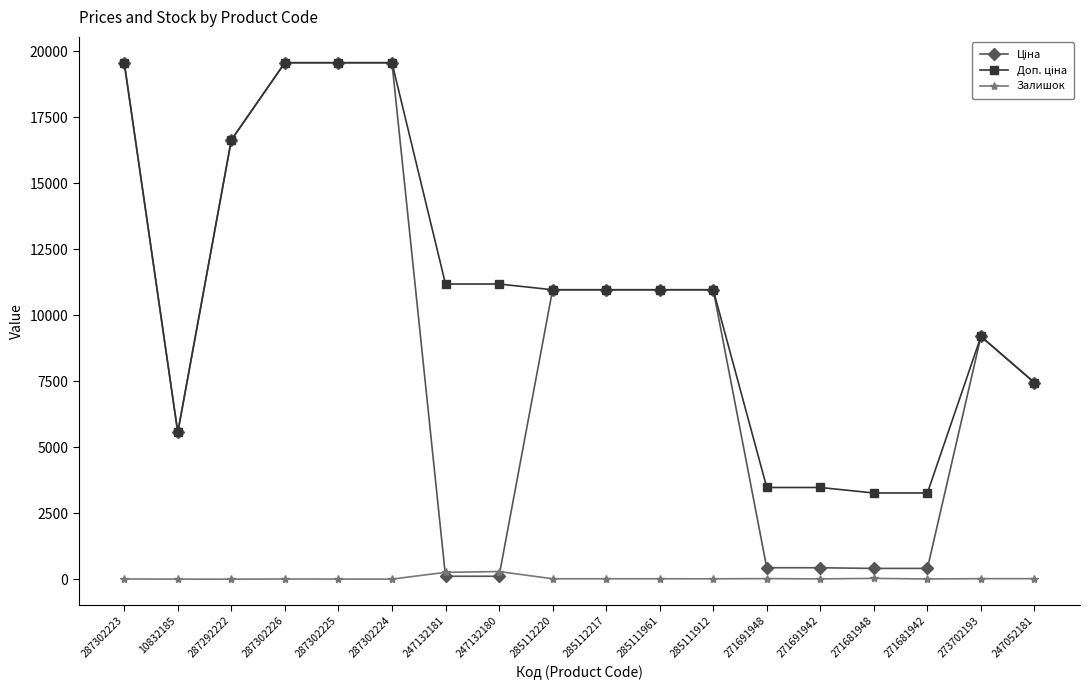

At how many categories does at least one series exceed 17457?

4